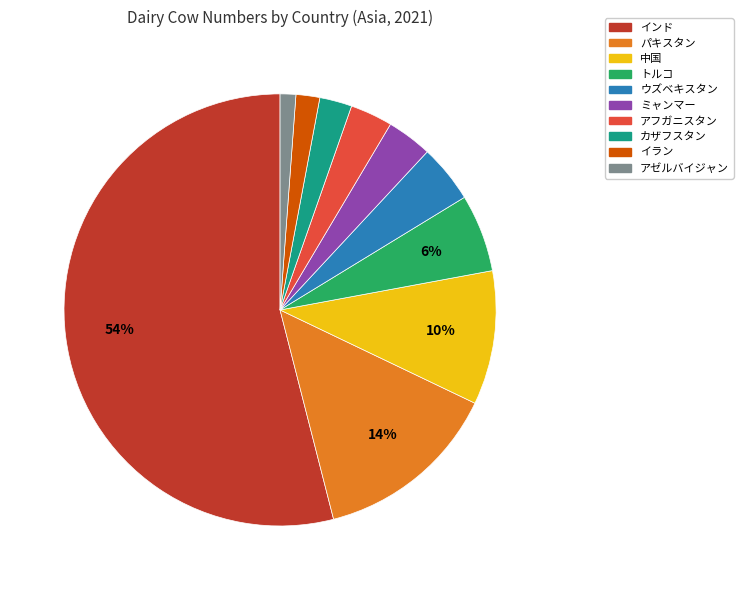

To the nearest percent, what portion does イラン represent?

2%